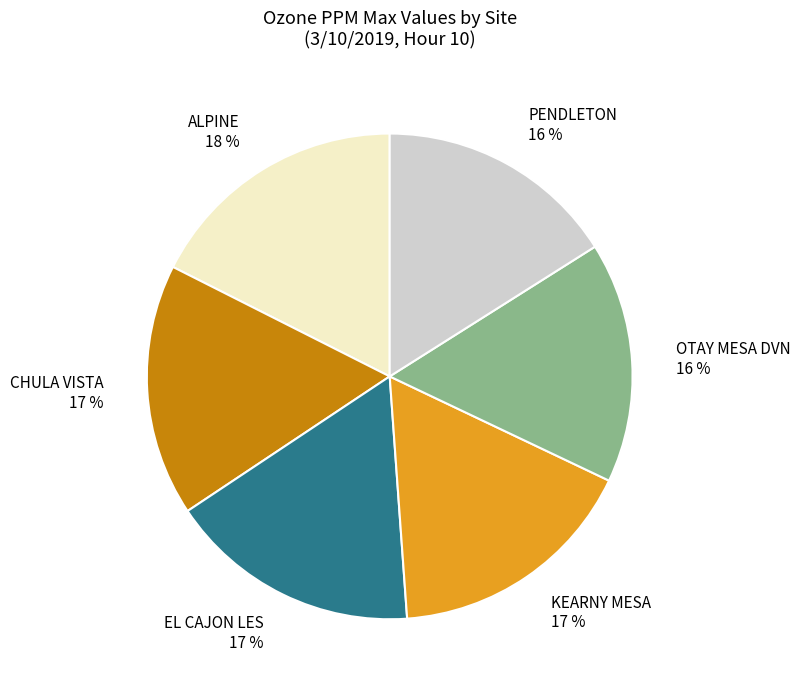

Which category has the biggest portion of the pie?

ALPINE